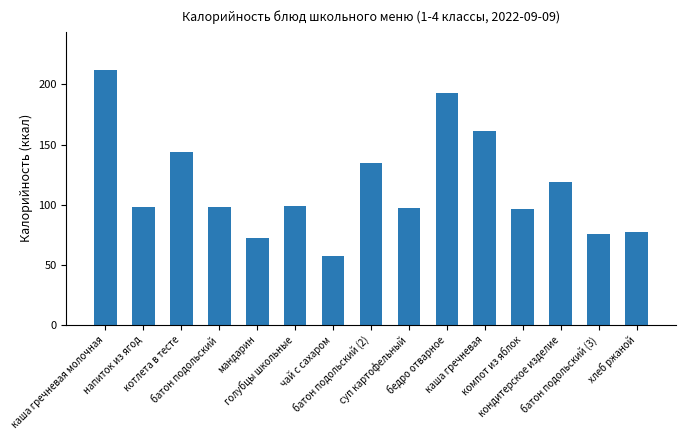

The value at каша гречневая молочная is 212. True or false?

True